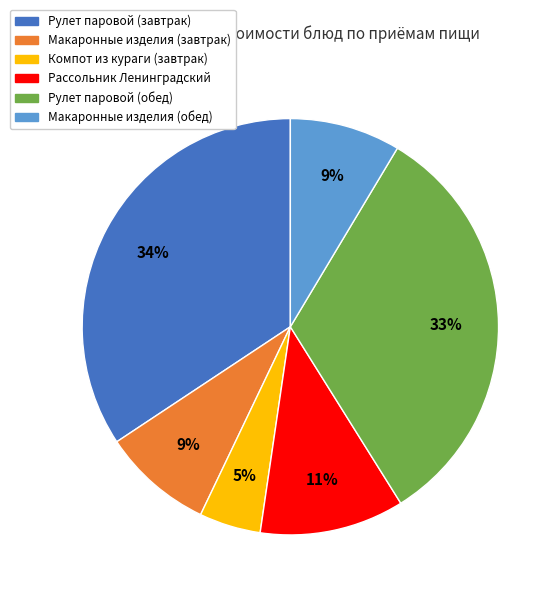

What is the largest slice in the pie chart?

Рулет паровой (завтрак)